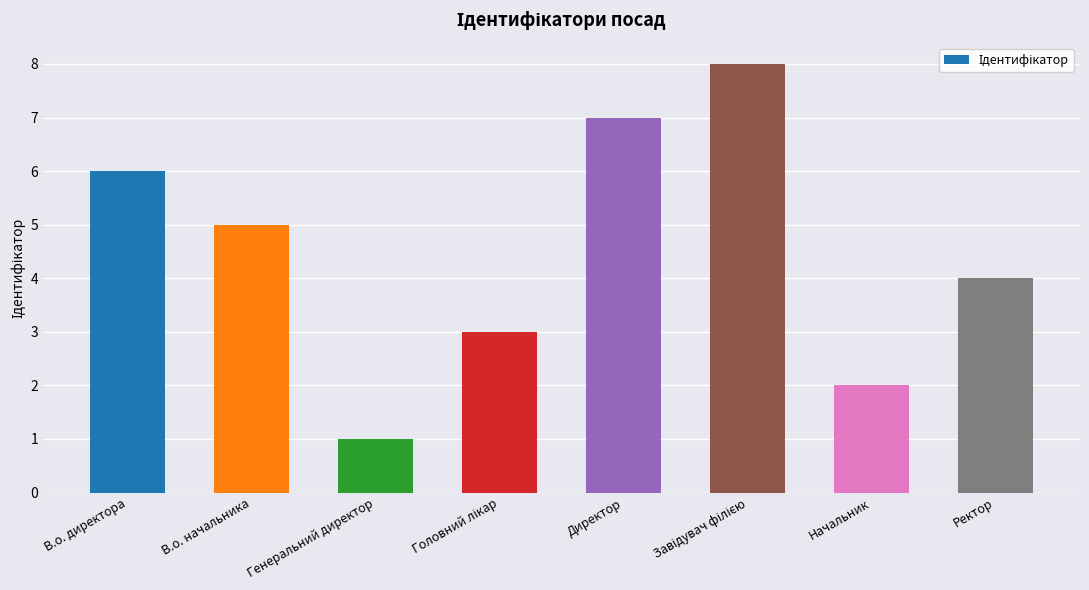

True or false: the data shows 4 at Ректор.

True